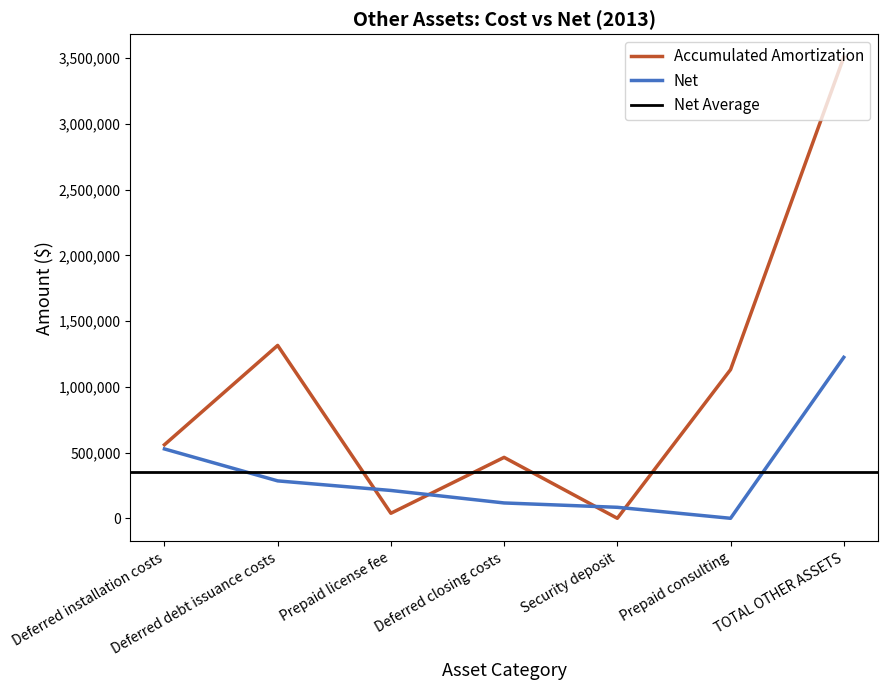

How many data points in Accumulated Amortization are above 559537?

3